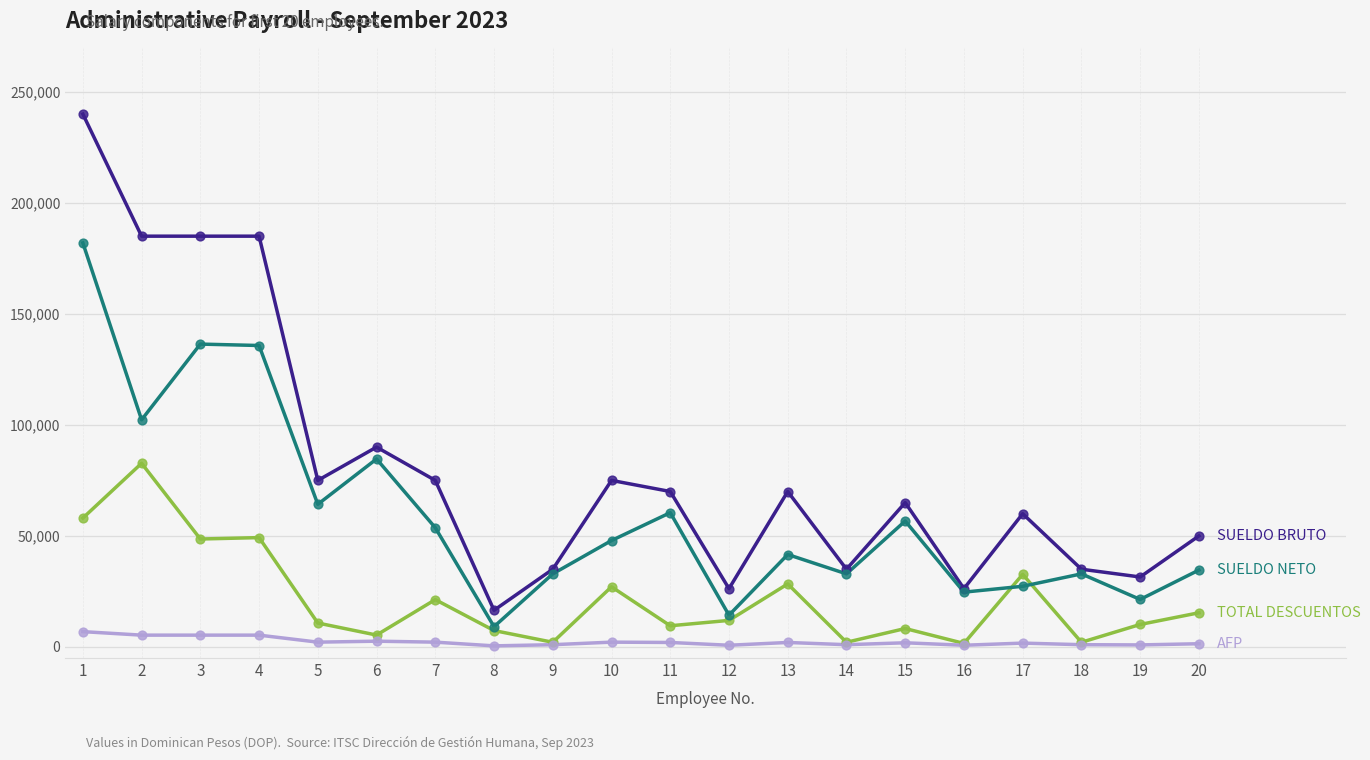

What is the maximum value shown in the chart?

240000.0